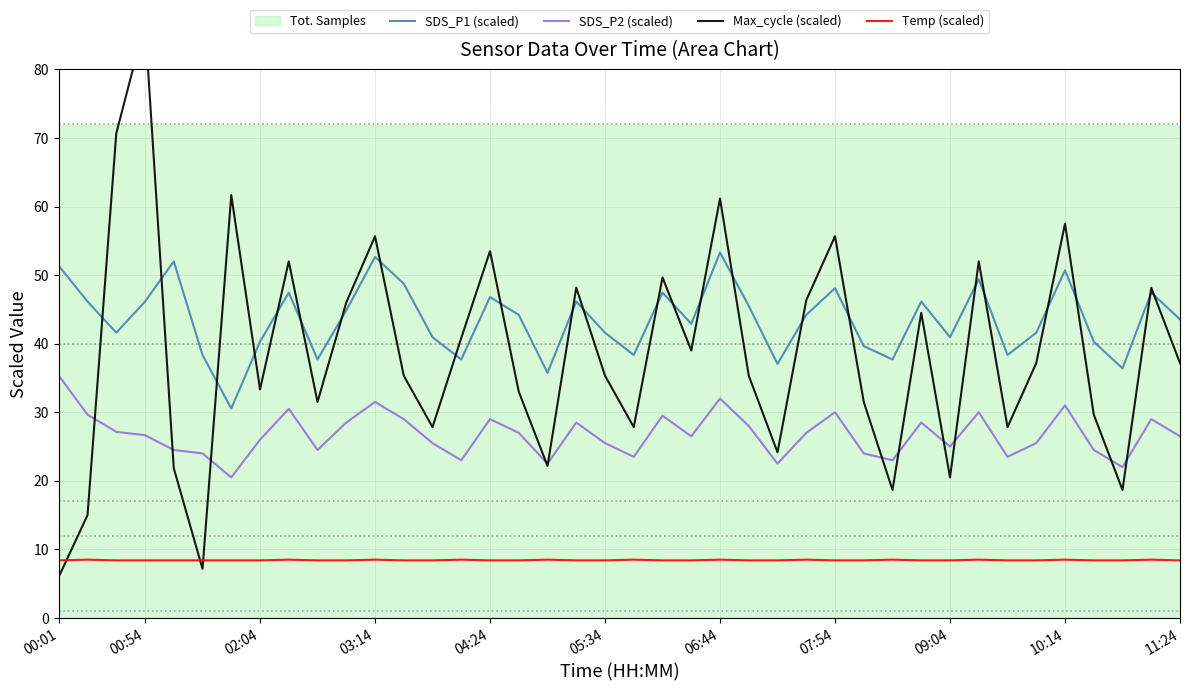

List the series in order of their peak value, lowest first.

Temp (scaled), SDS_P2 (scaled), SDS_P1 (scaled), Max_cycle (scaled)